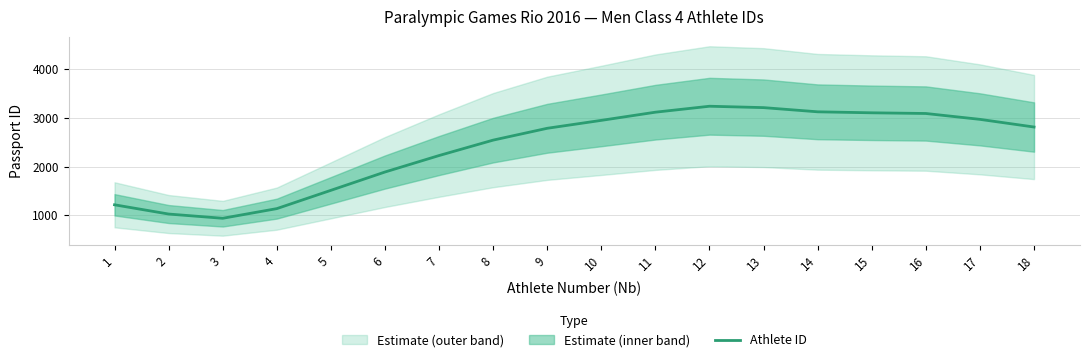

At which category does the chart reach its minimum across all series?

3